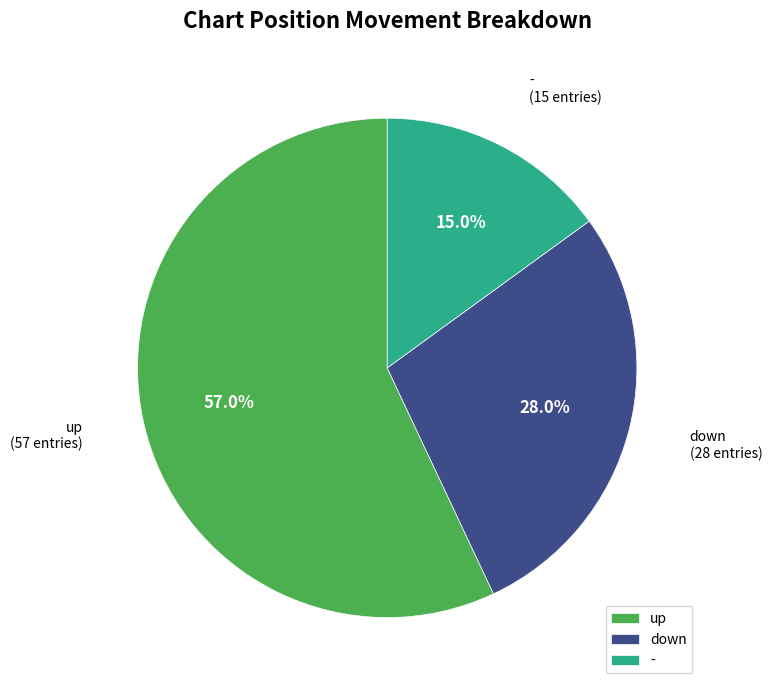

What percentage do down and up together represent?

85.0%